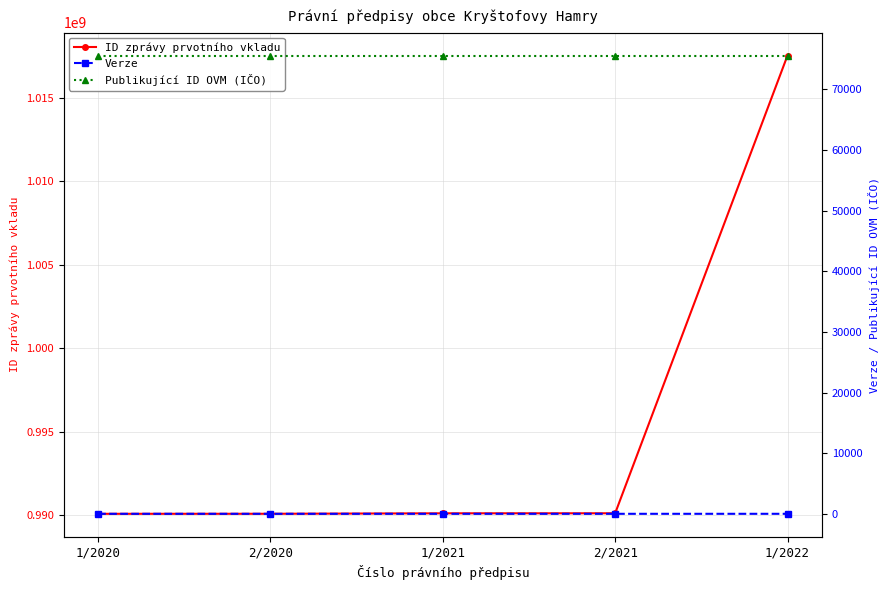

At which category is the sum across all series the highest?

1/2022